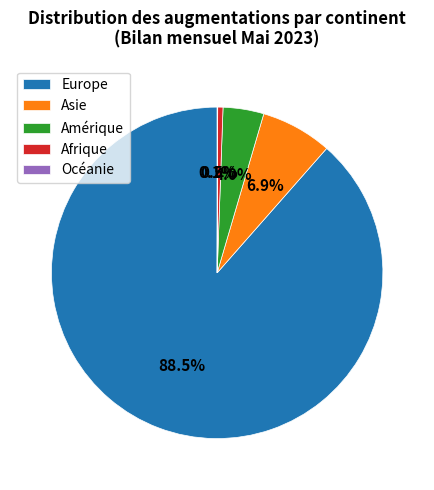

Is the sum of Europe and Amérique greater than half?

Yes